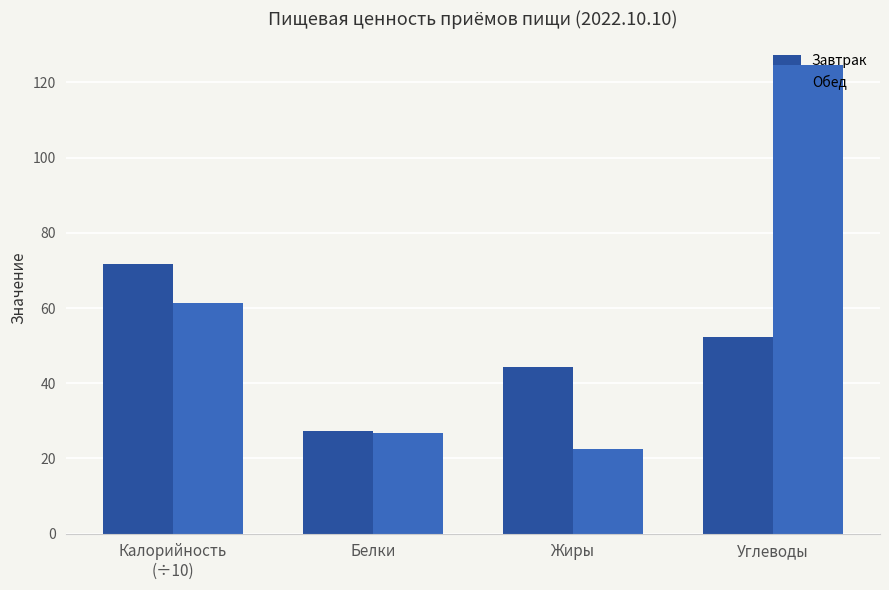

Rank the series at Жиры from highest to lowest value.

Завтрак, Обед